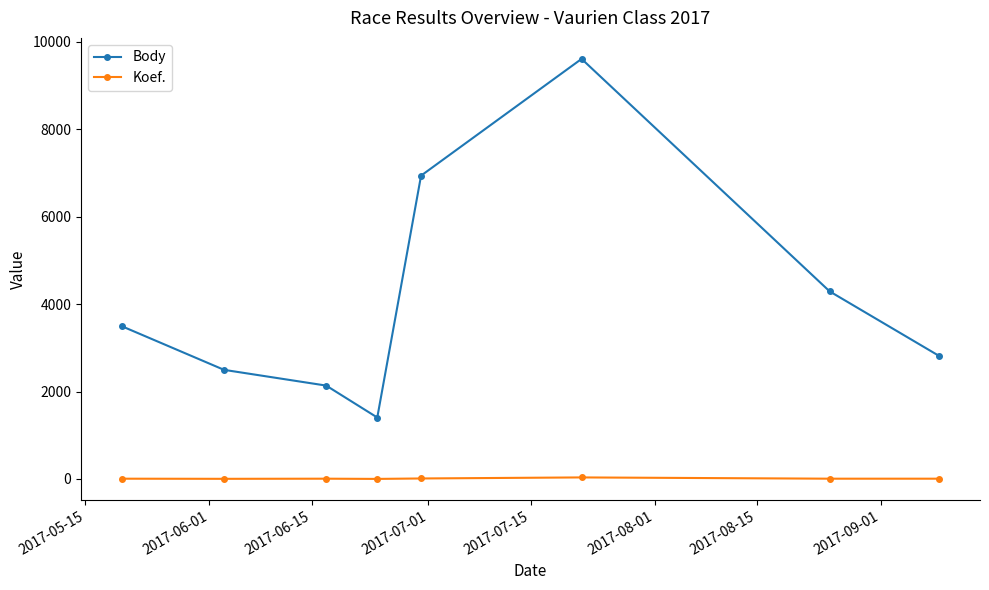

What are all the series names shown in the legend?

Body, Koef.